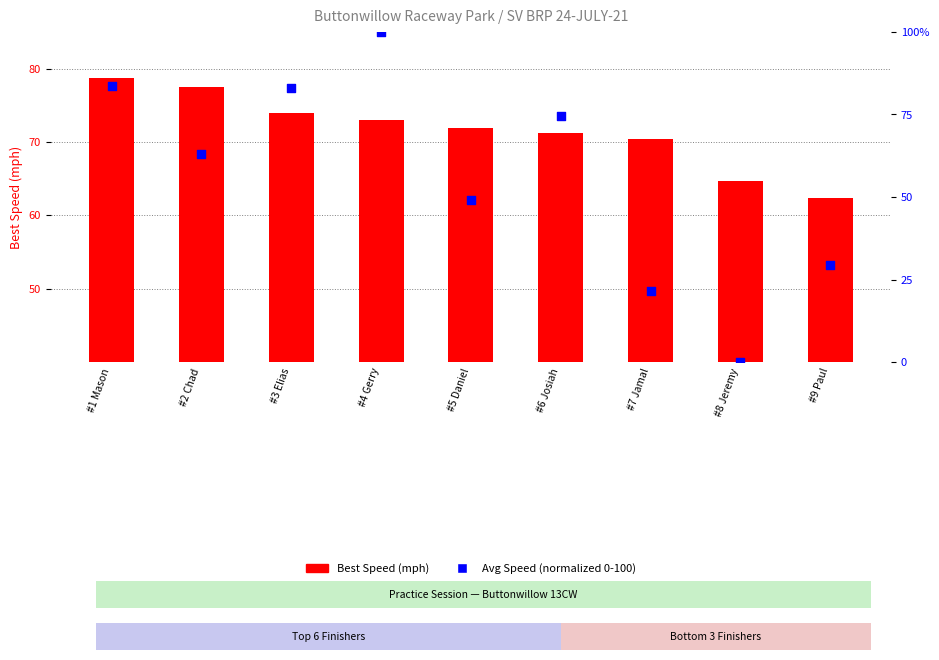

Which series reaches the minimum Y coordinate?

Avg Speed (percentile)